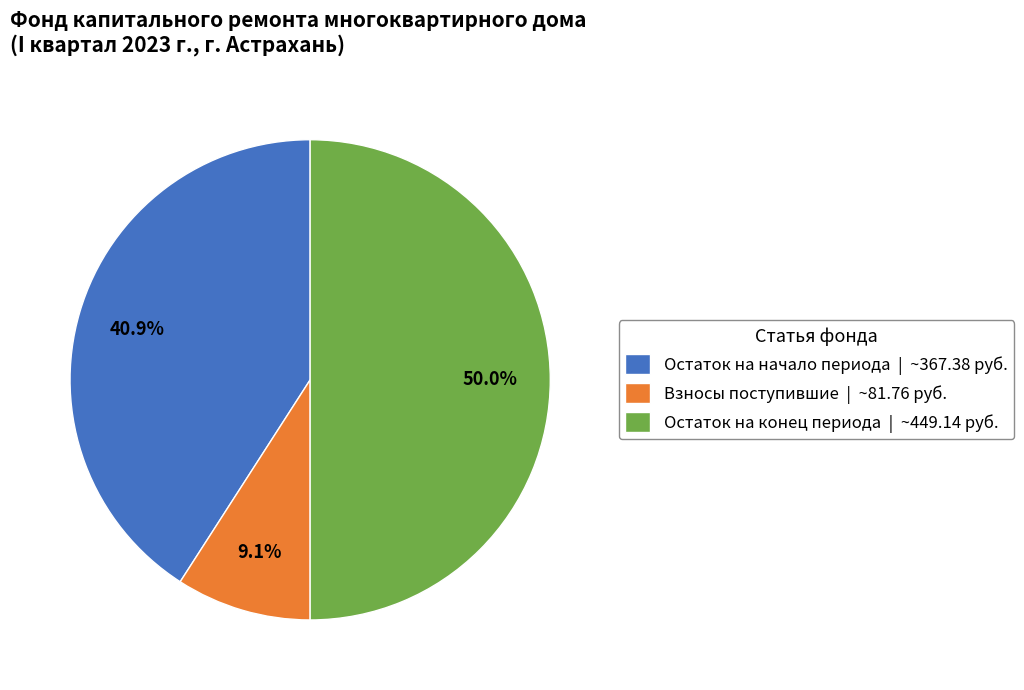

To the nearest percent, what is the average slice percentage?

33%